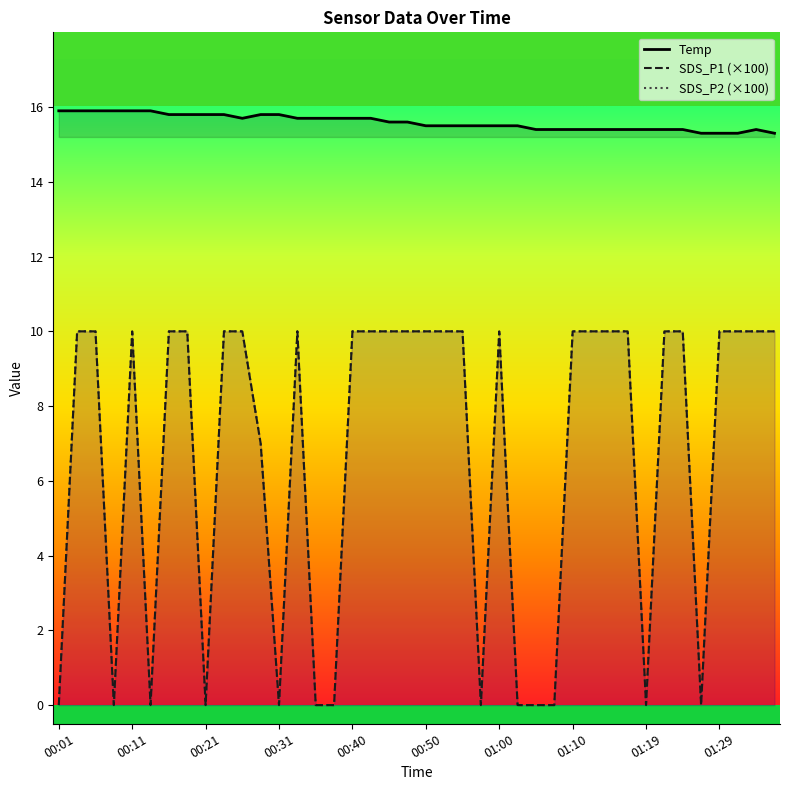

How many SDS_P2 values are between 0 and 10?

40